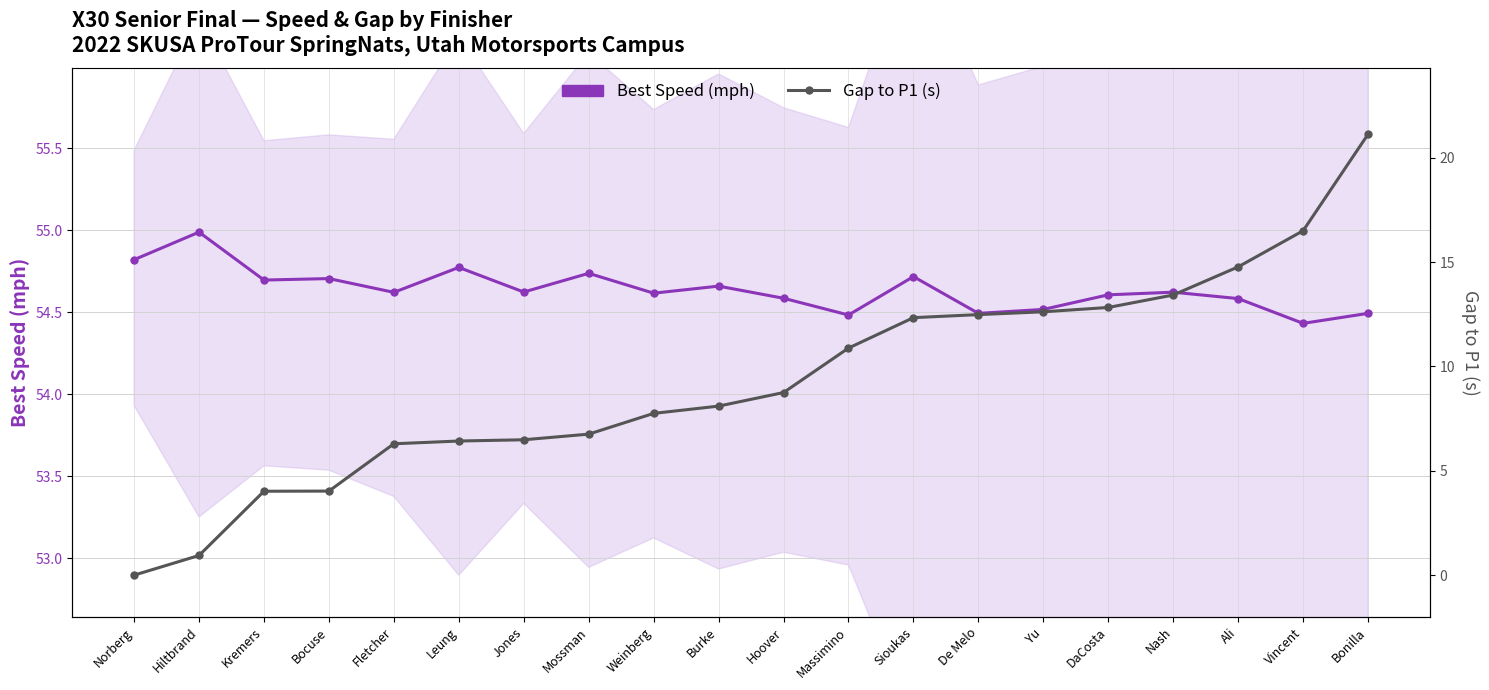

Where is Gap to P1 (s) nearest to the value 10?

Massimino